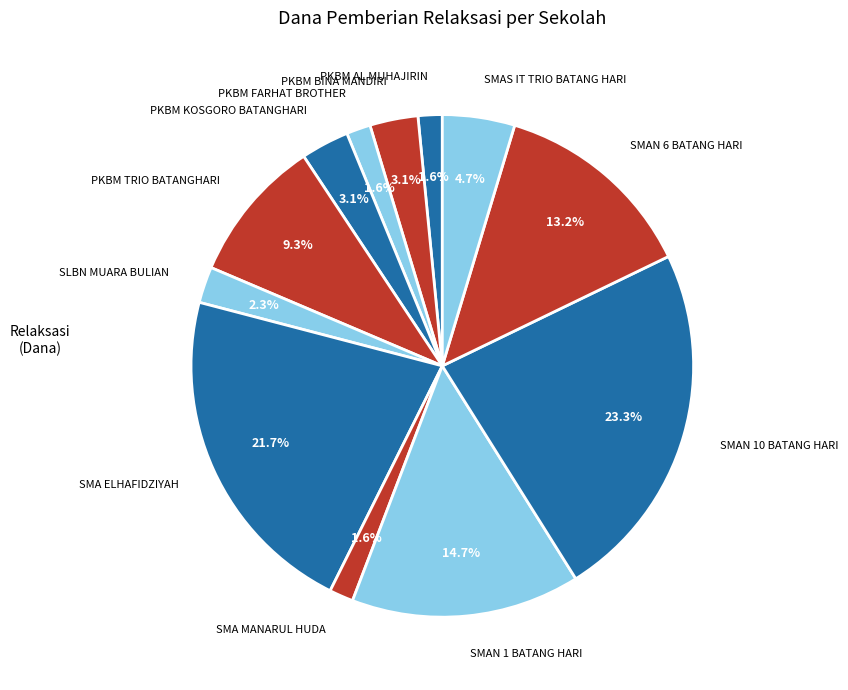

What percentage do PKBM AL MUHAJIRIN and SLBN MUARA BULIAN together represent?

3.9%